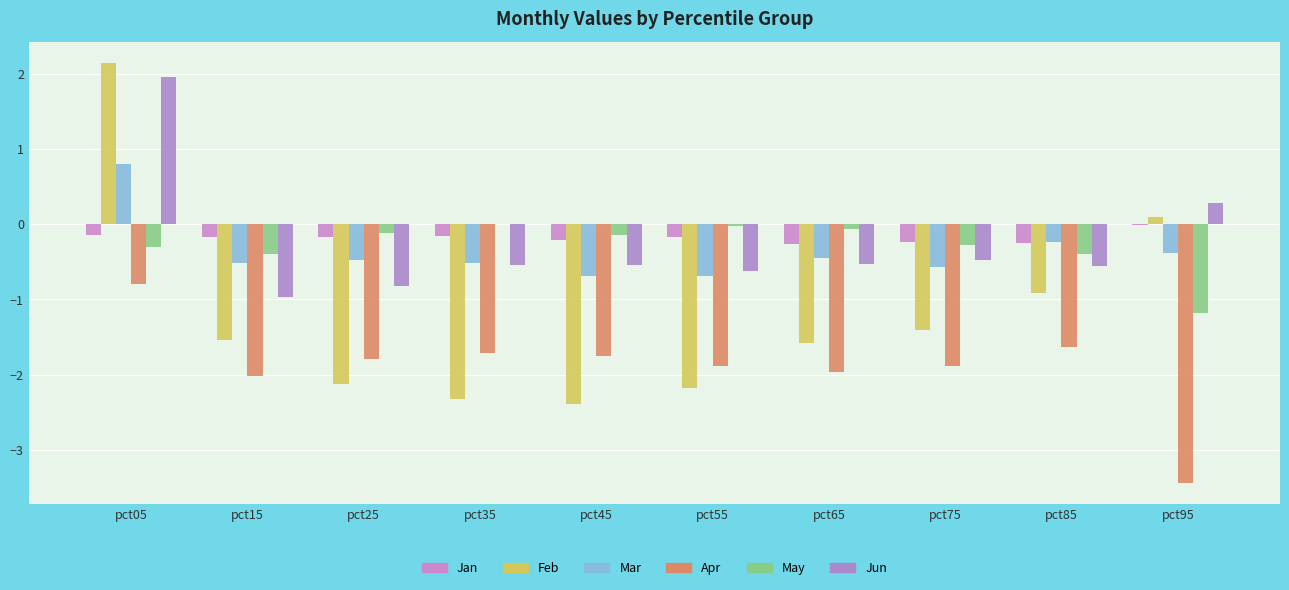

How many series are shown in this chart?

6